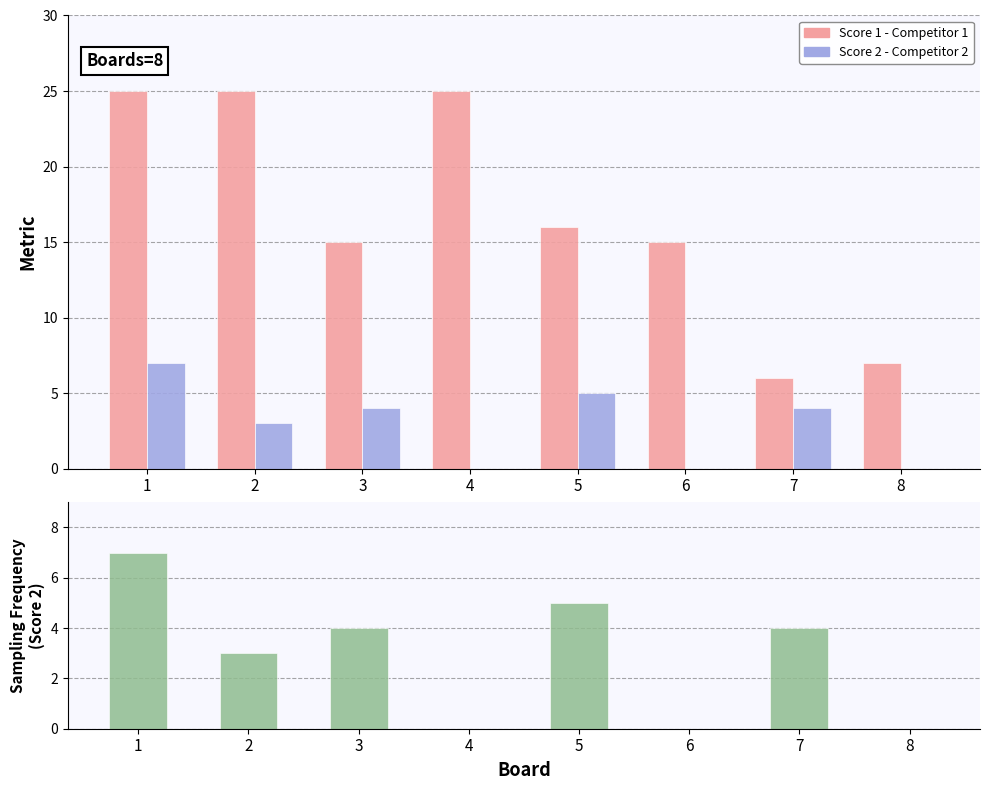

Which series has the largest range (max minus min)?

Score 1